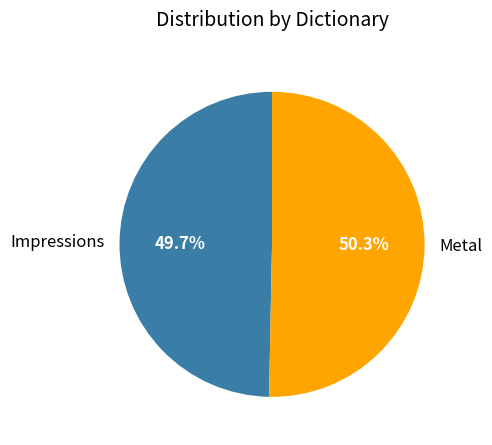

What percentage is the Impressions slice, to the nearest percent?

50%